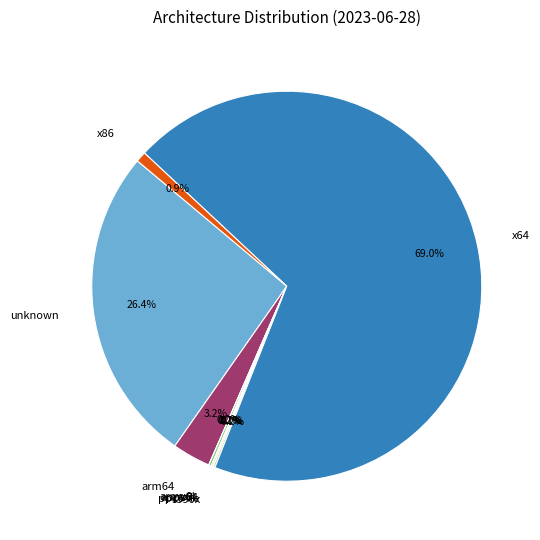

What is the largest slice in the pie chart?

x64